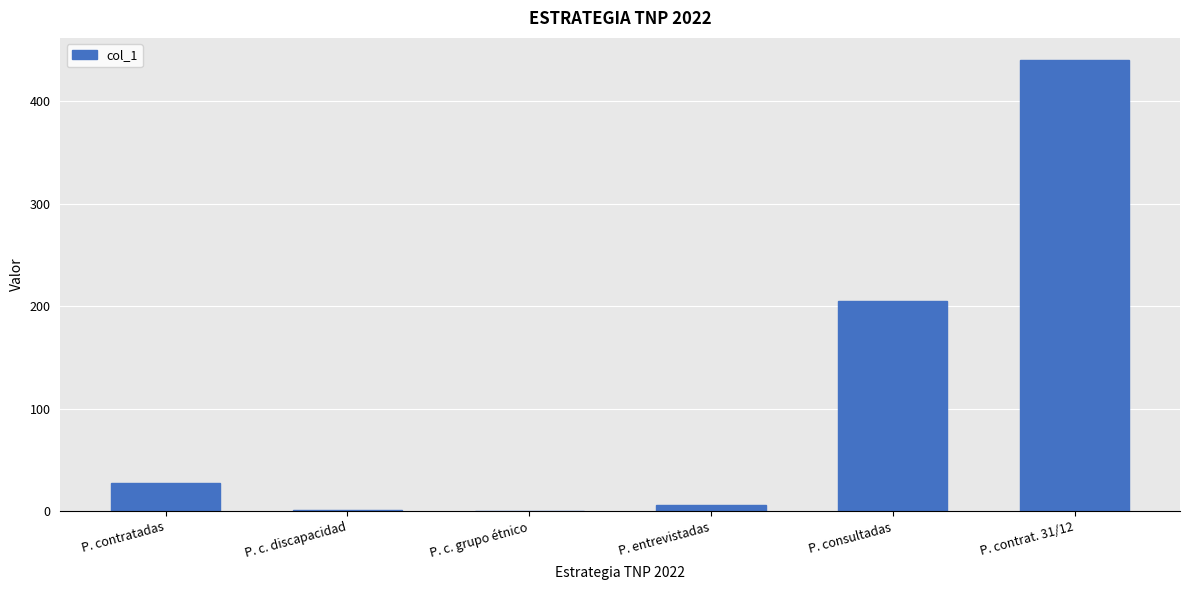

What is the ratio of the value at P. consultadas to the value at P. entrevistadas?

34.2